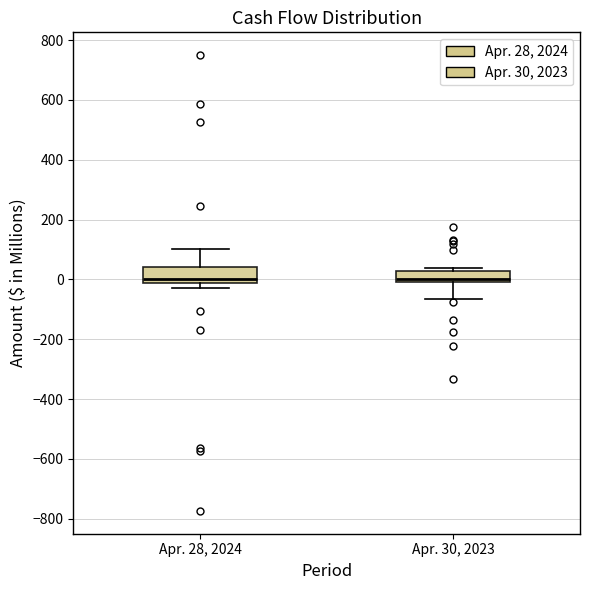

Where is the upper edge of the box for Apr. 30, 2023 on the y-axis? The values are not printed on the chart, so give them approximately, as read against the axis.

20